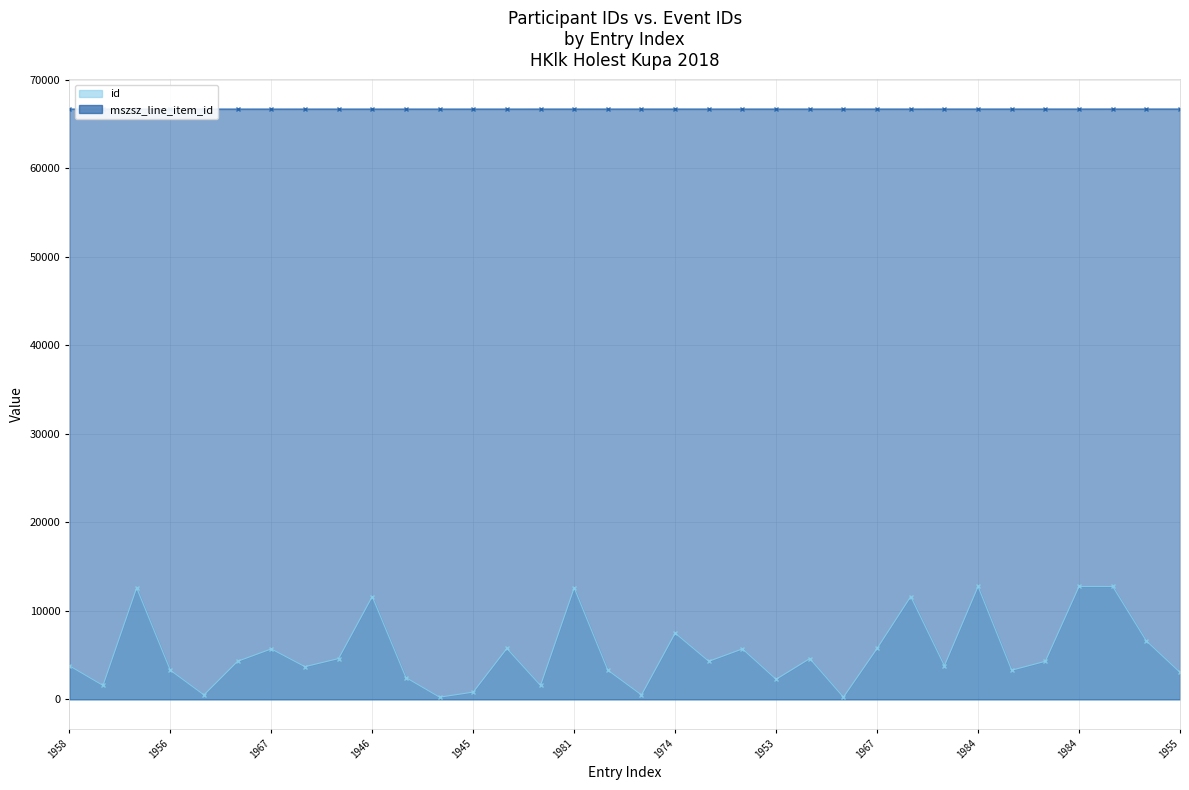

What is the maximum value for id?

12759